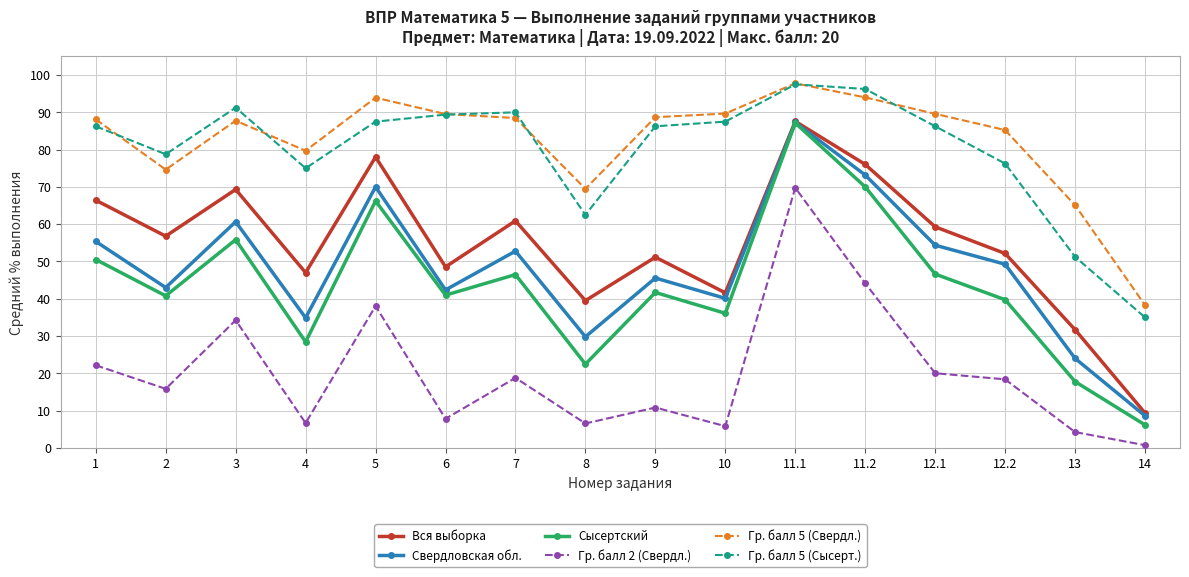

At which category does Вся выборка reach its first local valley?

2